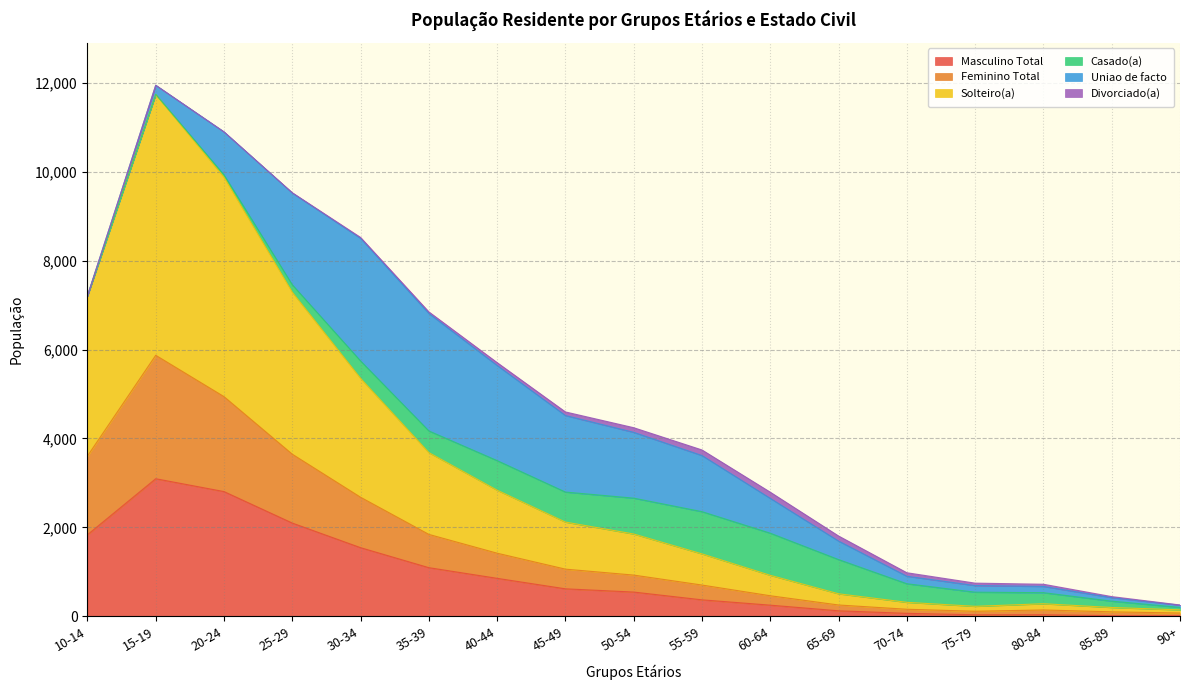

At which category is the sum across all series the highest?

15-19